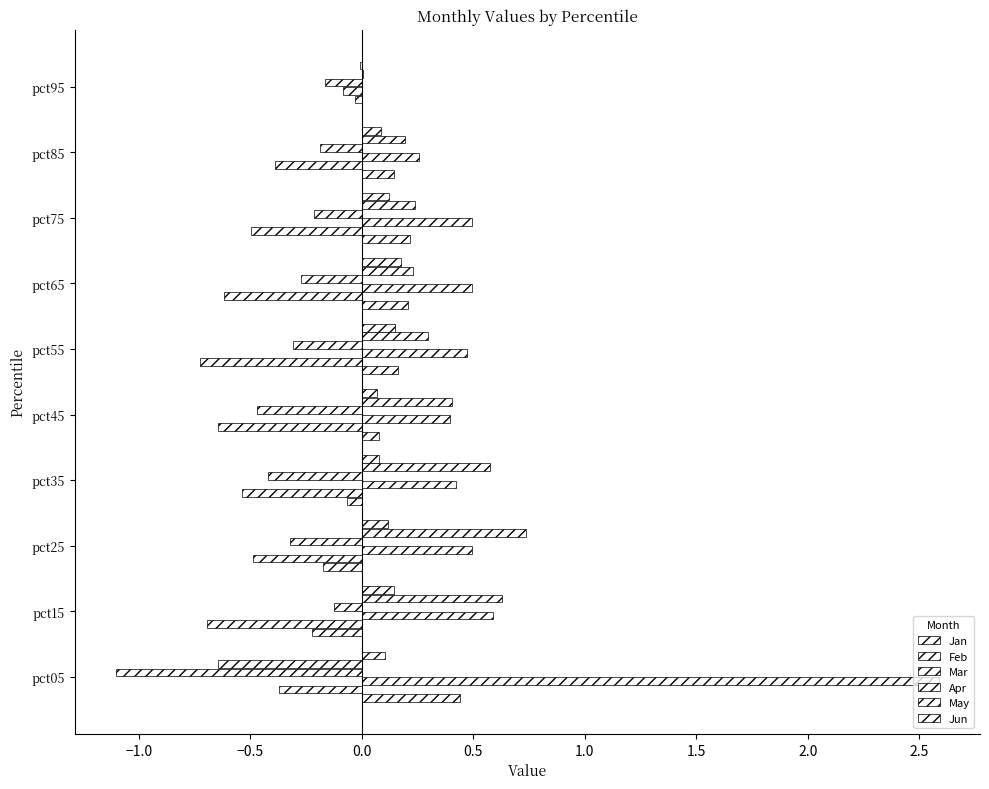

What is the highest value of the May series?

0.7